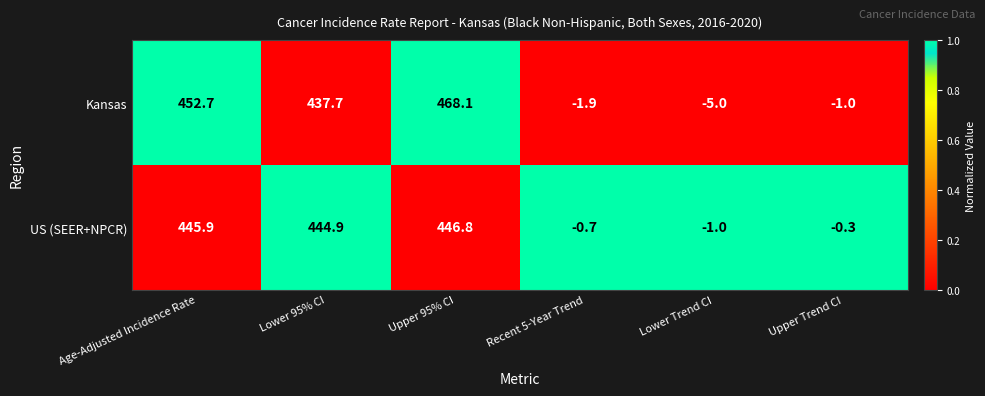

Rank the series by their average value, from highest to lowest.

Kansas, US (SEER+NPCR)